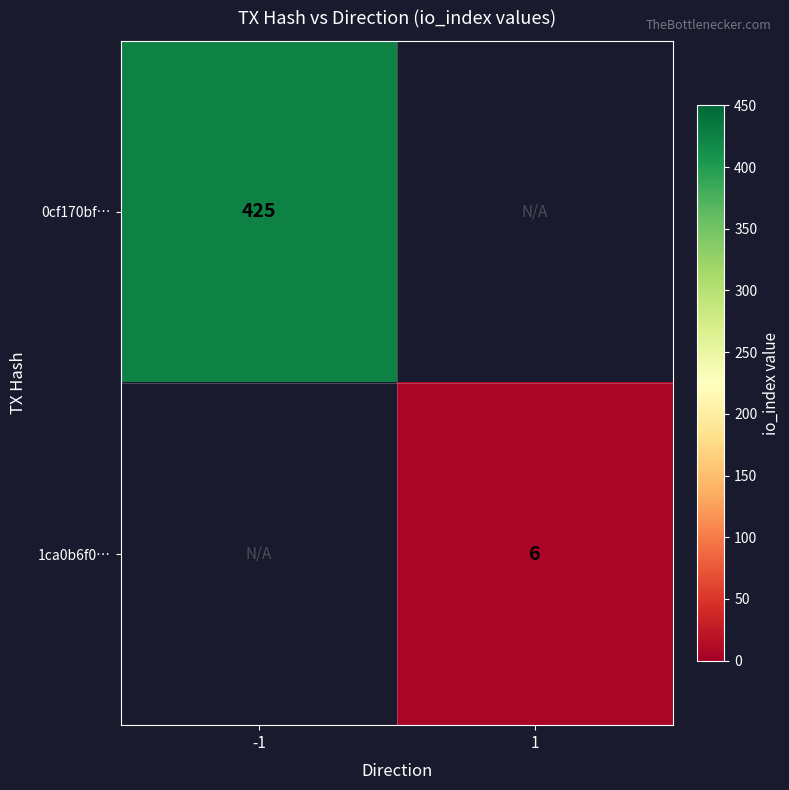

Is it true that 0cf170bf… equals 425 at -1?

True